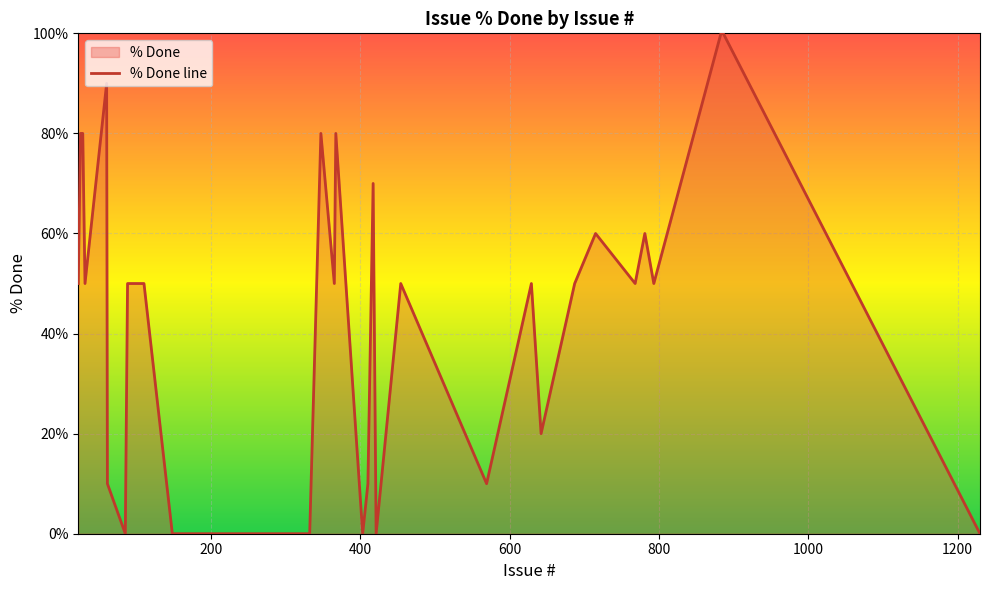

How many series are shown in this chart?

1